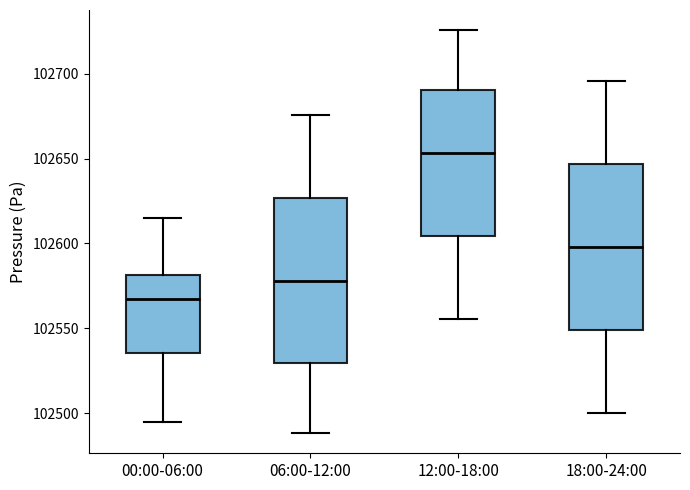

Reading left to right, read every box against the y-axis: the position of its median line, the range the box covers, and the ends of its whiskers. The values are not printed on the chart, so give them approximately, as read against the axis.

00:00-06:00: median 102565, box 102535 to 102580, whiskers 102495 to 102615
06:00-12:00: median 102580, box 102530 to 102625, whiskers 102490 to 102675
12:00-18:00: median 102655, box 102605 to 102690, whiskers 102555 to 102725
18:00-24:00: median 102600, box 102550 to 102645, whiskers 102500 to 102695